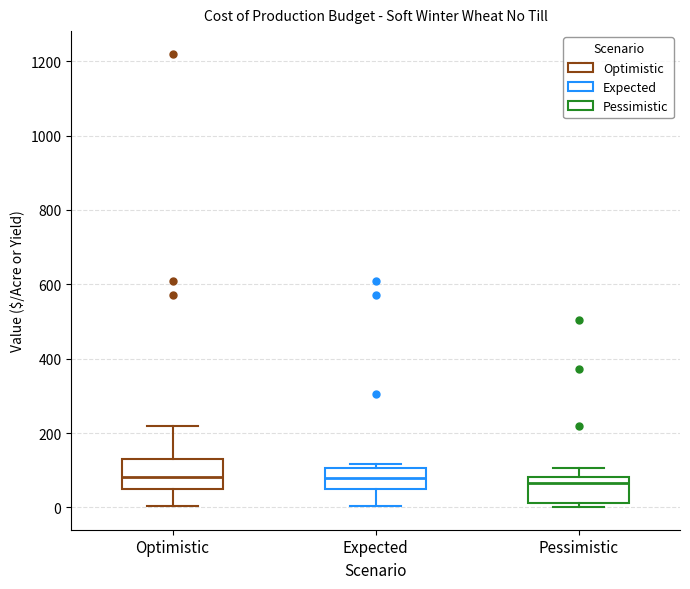

Where does the upper whisker of the box for Pessimistic end on the y-axis? The values are not printed on the chart, so give them approximately, as read against the axis.

100